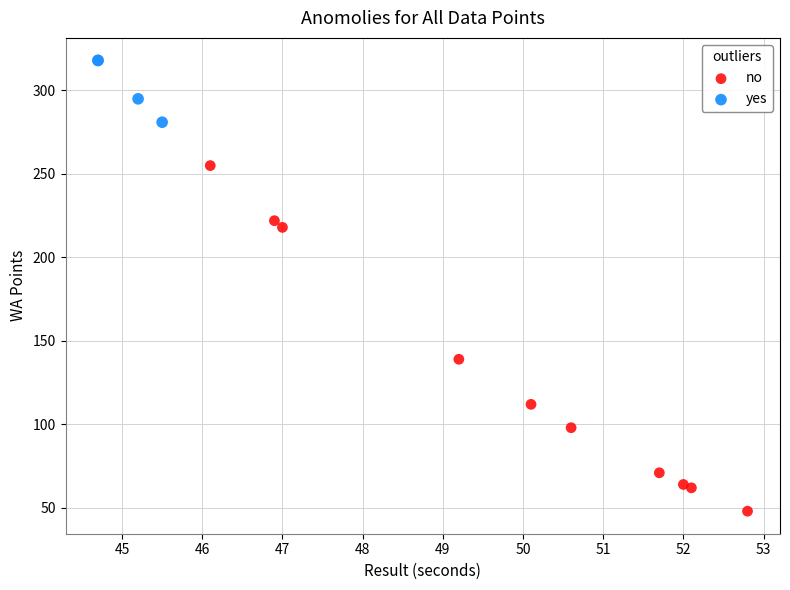

What are all the series names shown in the legend?

no, yes